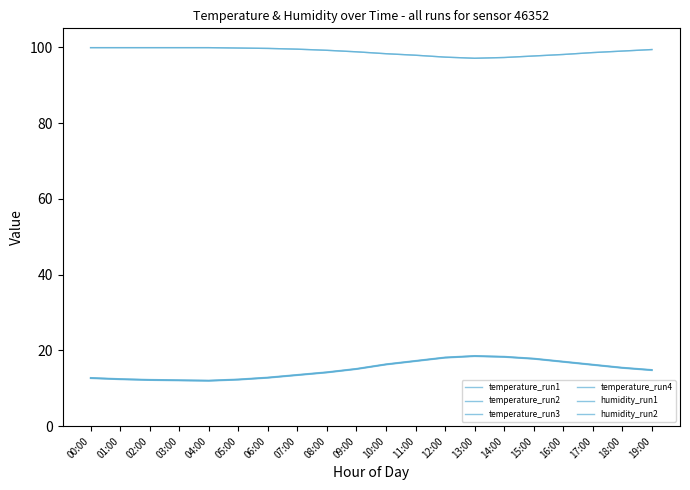

What is the sum of all temperature_run4 values?

298.9